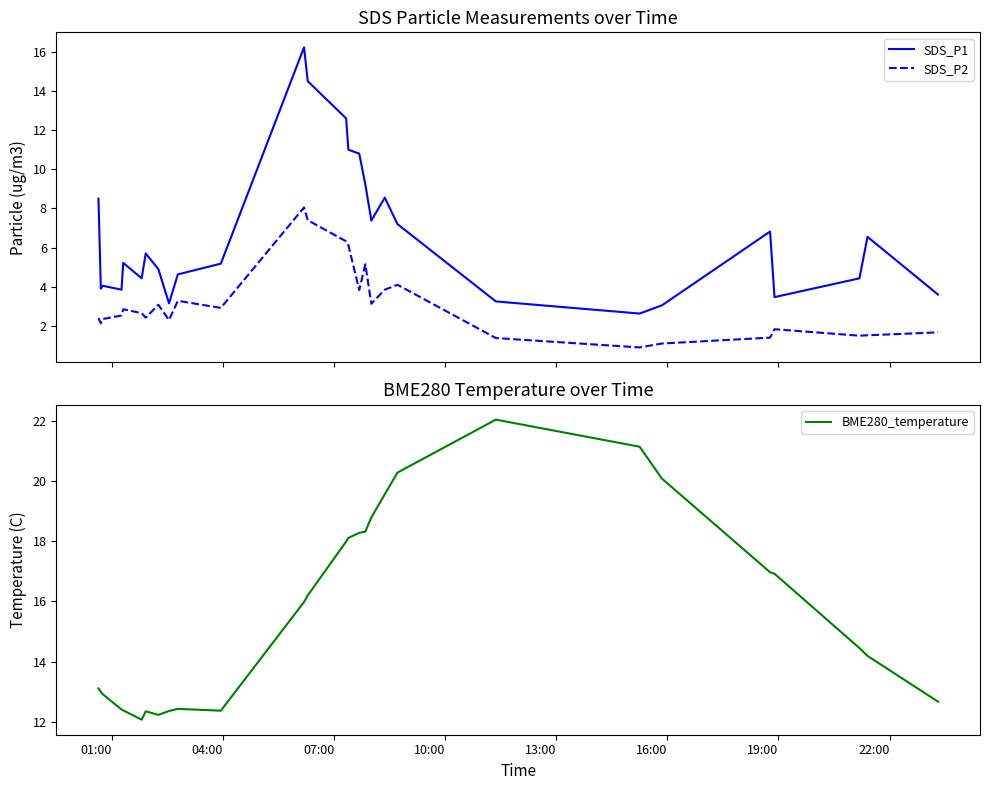

What is the value of the BME280_temperature point at the 28th from the left?

12.7